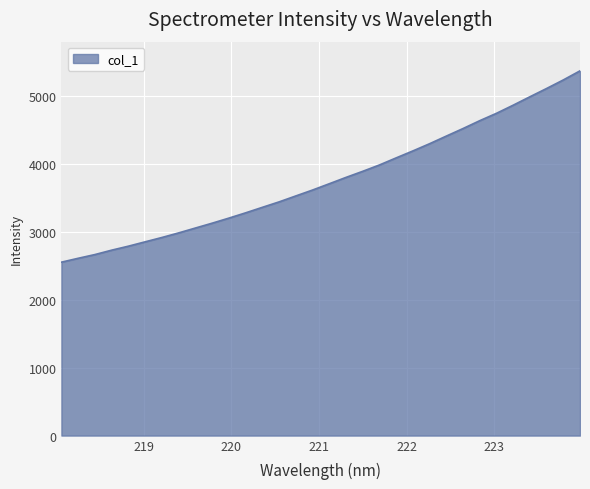

What is the smallest value displayed?

2551.3